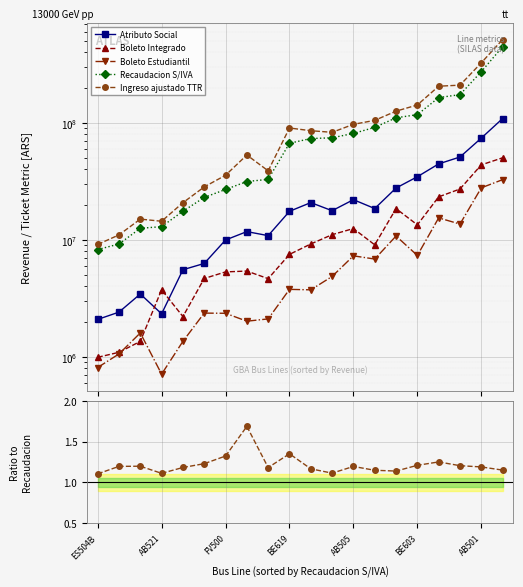

Is the value of Boleto Estudiantil at AB505 greater than the value of Recaudacion S/IVA at FV500?

No